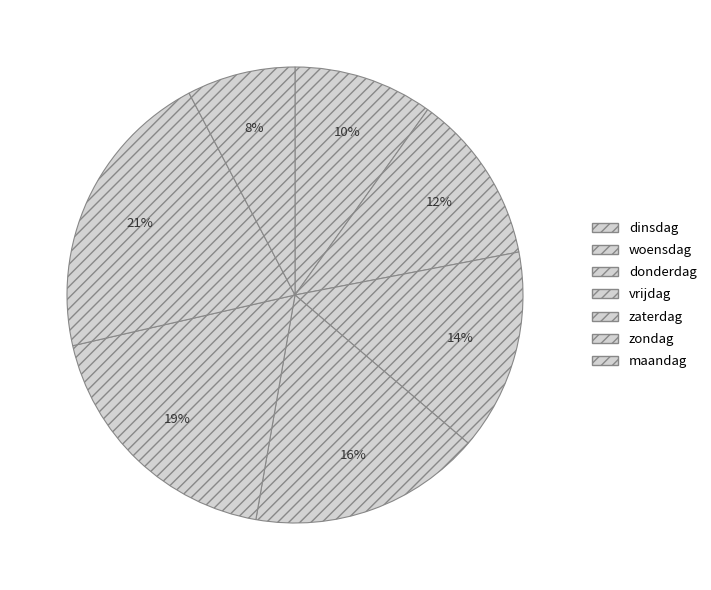

To the nearest percent, what is the difference between the dinsdag and zaterdag slice percentages?

9%